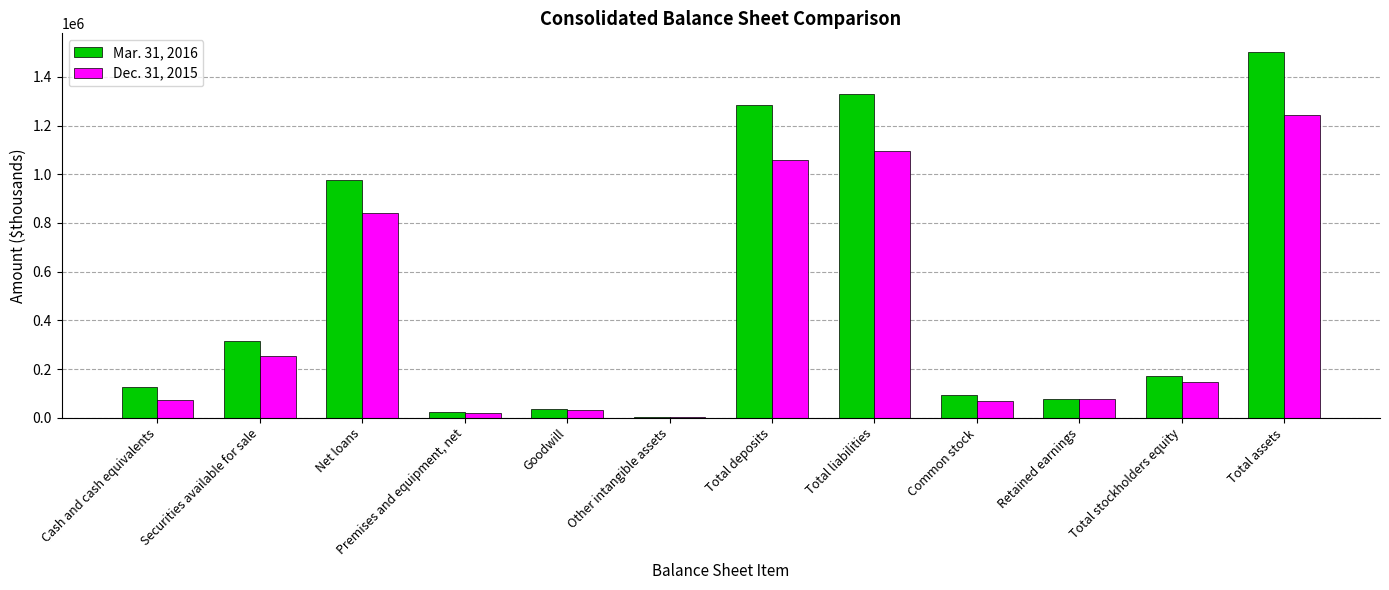

Does the chart contain stacked bars?

No